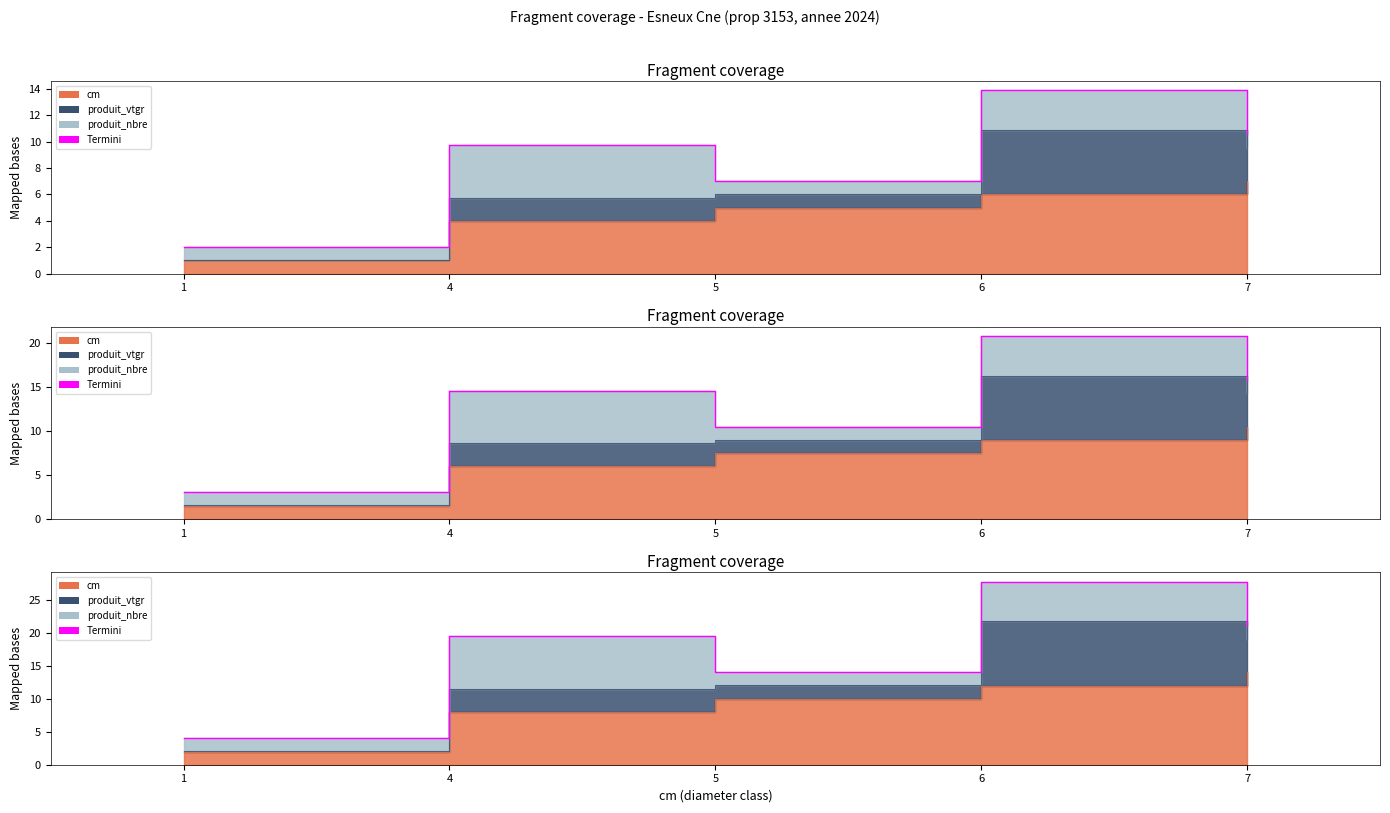

How many points are higher than both their immediate neighbors (excluding endpoints)?

2